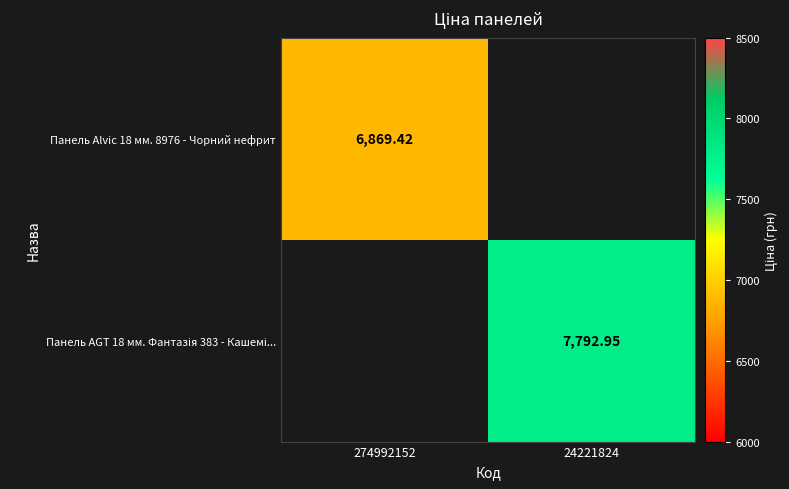

Which series changed the most between 274992152 and 24221824?

Панель AGT 18 мм. Фантазія 383 - Кашемі...